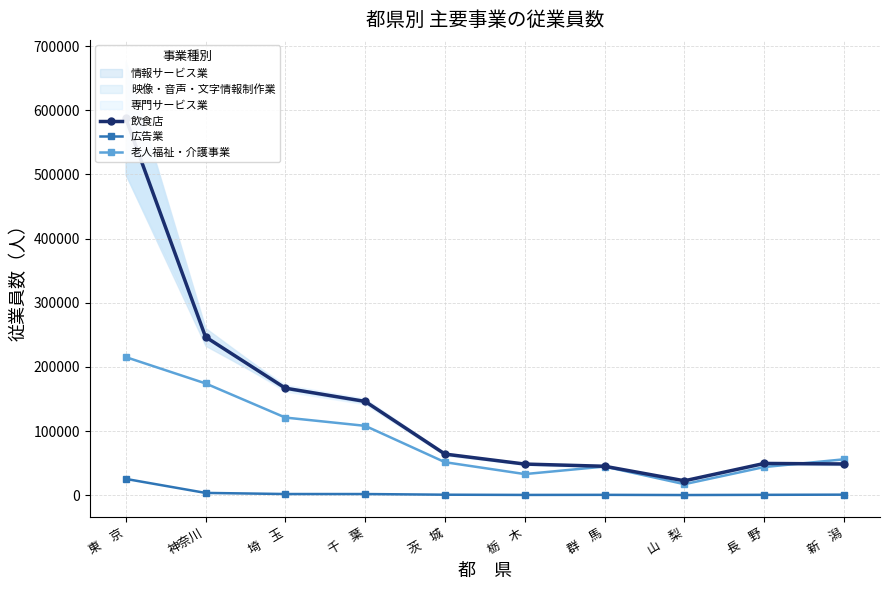

Reading right to left, extract all data points from this chart.

飲食店: 新　潟=48658	長　野=49494	山　梨=22454	群　馬=45076	栃　木=48505	茨　城=64053	千　葉=146155	埼　玉=166823	神奈川=246748	東　京=587808
広告業: 新　潟=821	長　野=541	山　梨=219	群　馬=525	栃　木=396	茨　城=743	千　葉=1775	埼　玉=1806	神奈川=3538	東　京=25395
老人福祉・介護事業: 新　潟=55933	長　野=43874	山　梨=17139	群　馬=44625	栃　木=32892	茨　城=51409	千　葉=108105	埼　玉=121003	神奈川=174242	東　京=215323